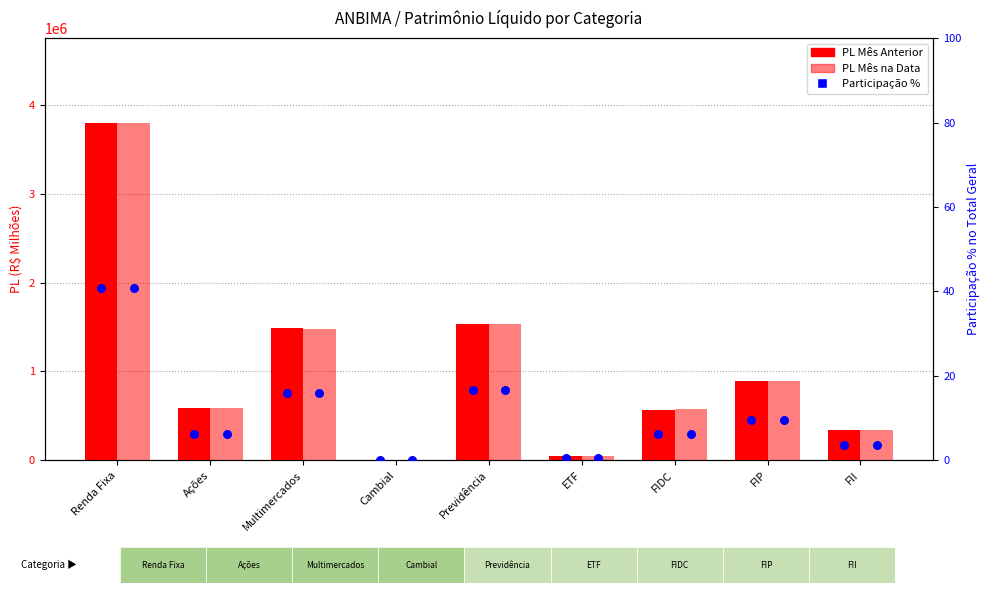

Which series has the widest spread of Y values?

PL Mês Anterior